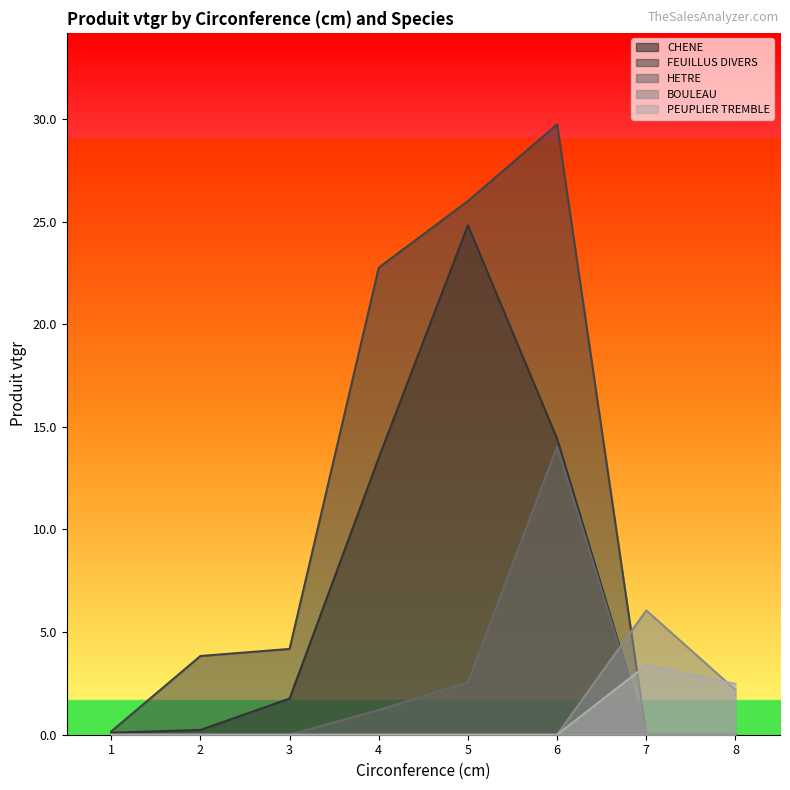

How many data points in FEUILLUS DIVERS are above 4?

4